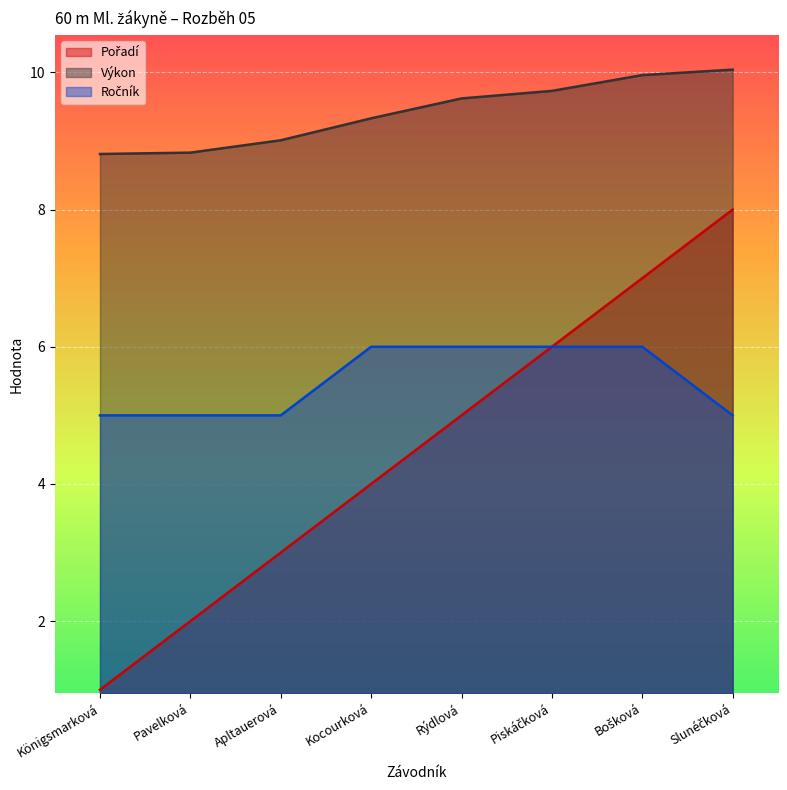

How many Pořadí values are between 3 and 7?

5